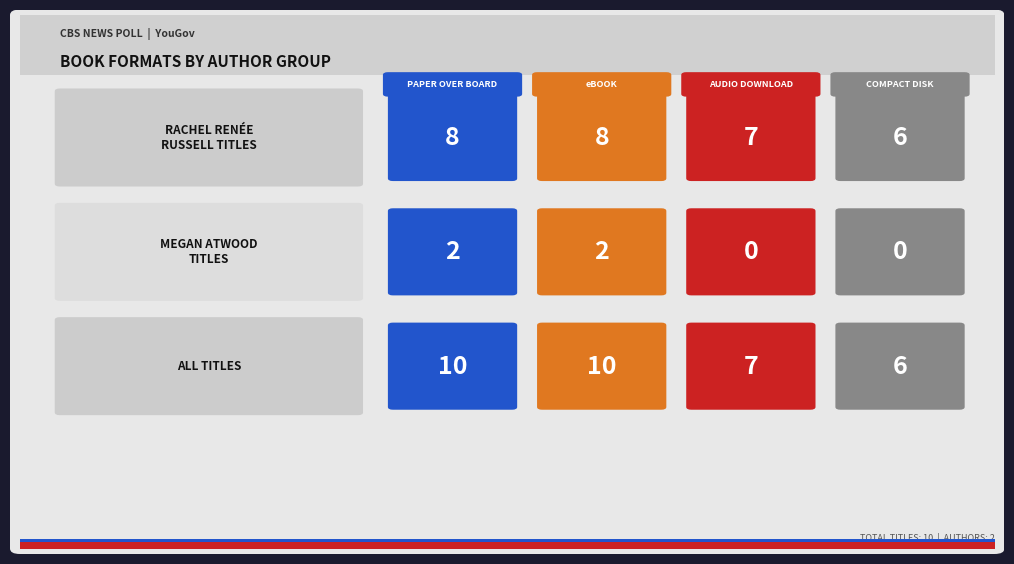

How many bars are there in each group?

4